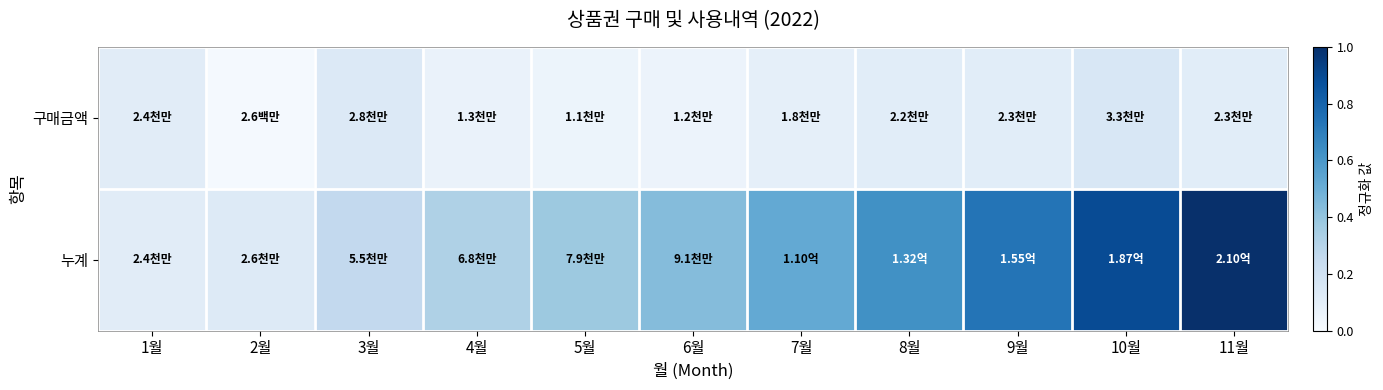

At which category is the sum across all series the highest?

11월